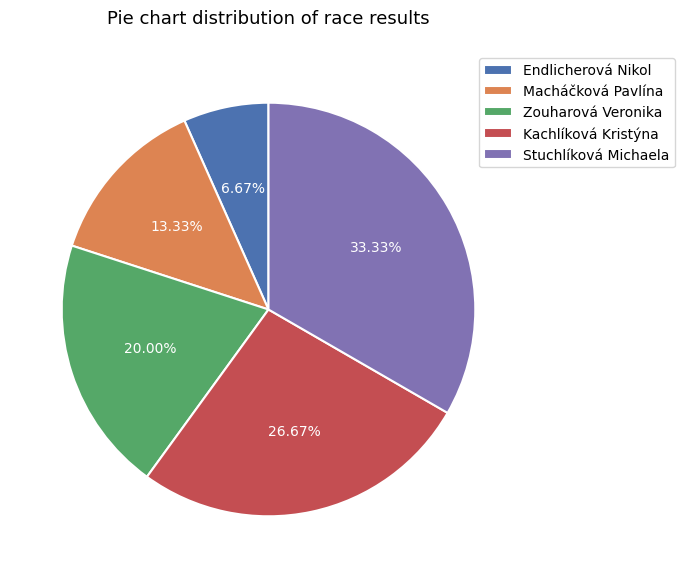

Which category has the smallest portion of the pie?

Endlicherová Nikol